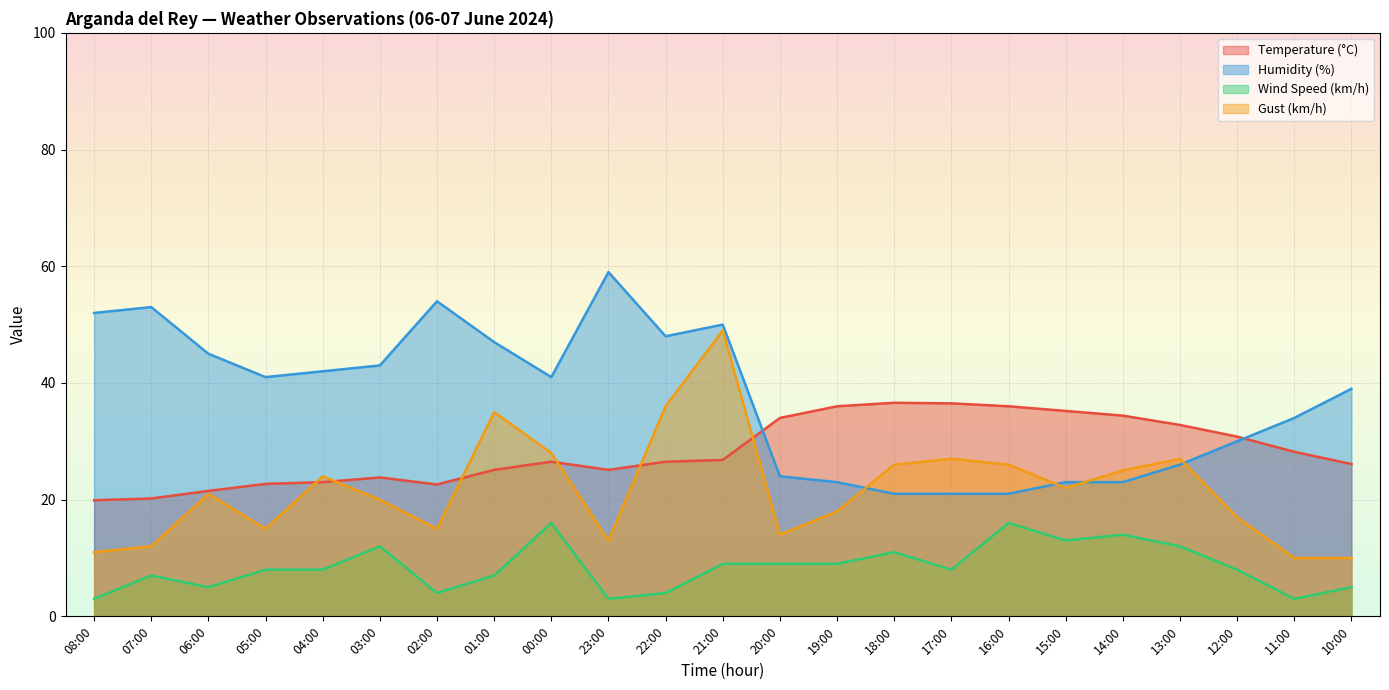

Read the Temperature (°C) value at 19:00.

36.0